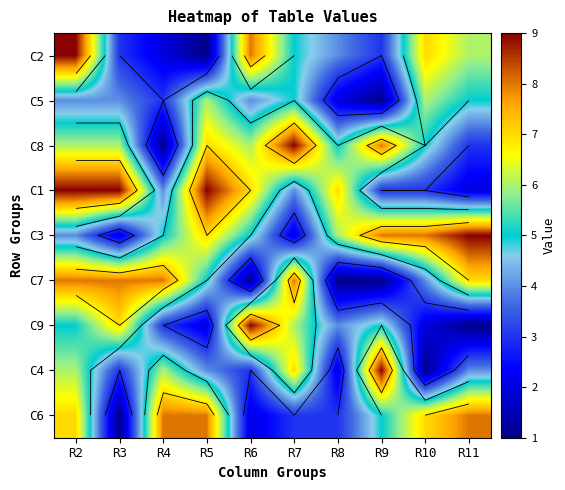

Count the number of data series in this chart.

9